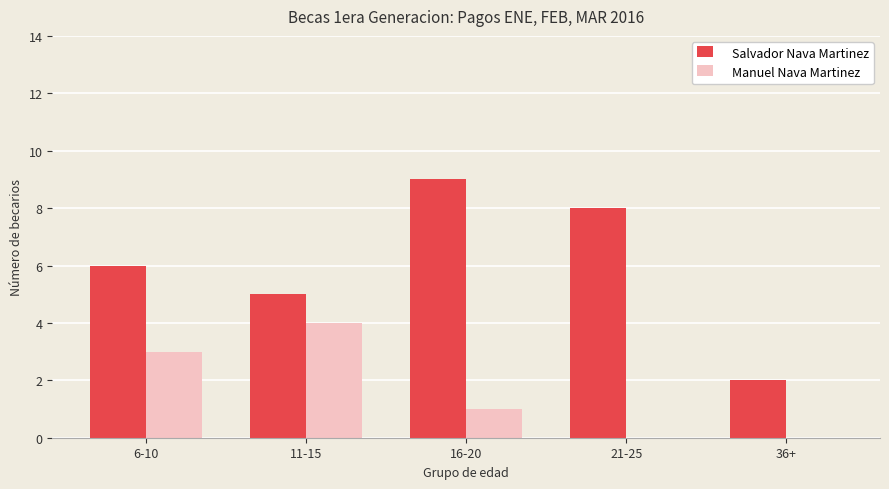

What is the sum of all Salvador Nava Martinez values?

30